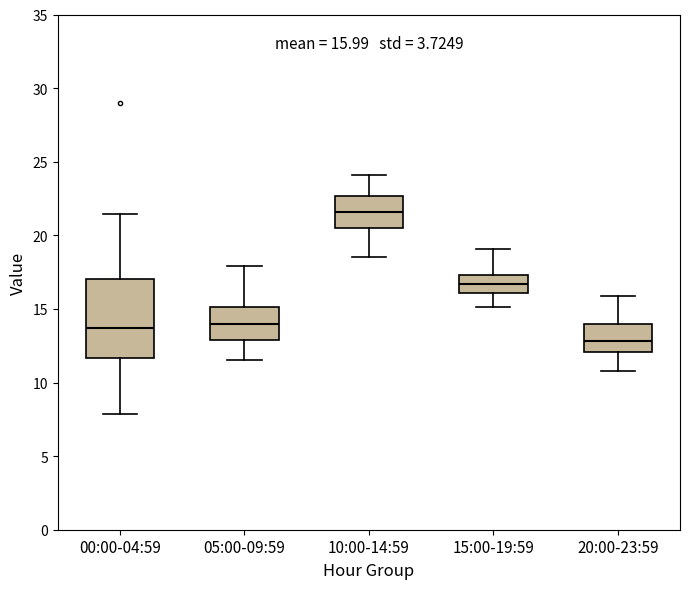

Which box is the tallest, from its lower edge to its upper edge?

00:00-04:59